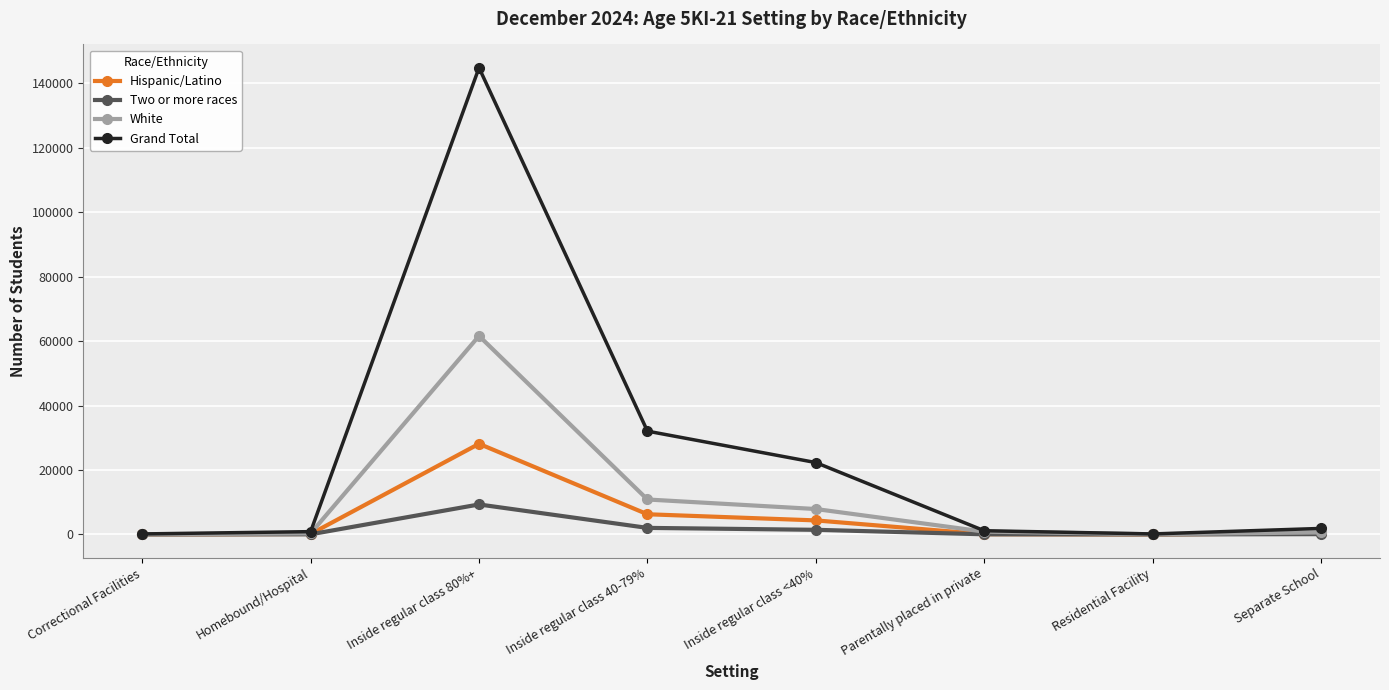

Is the value of Two or more races at Homebound/Hospital greater than the value of Grand Total at Inside regular class 40-79%?

No